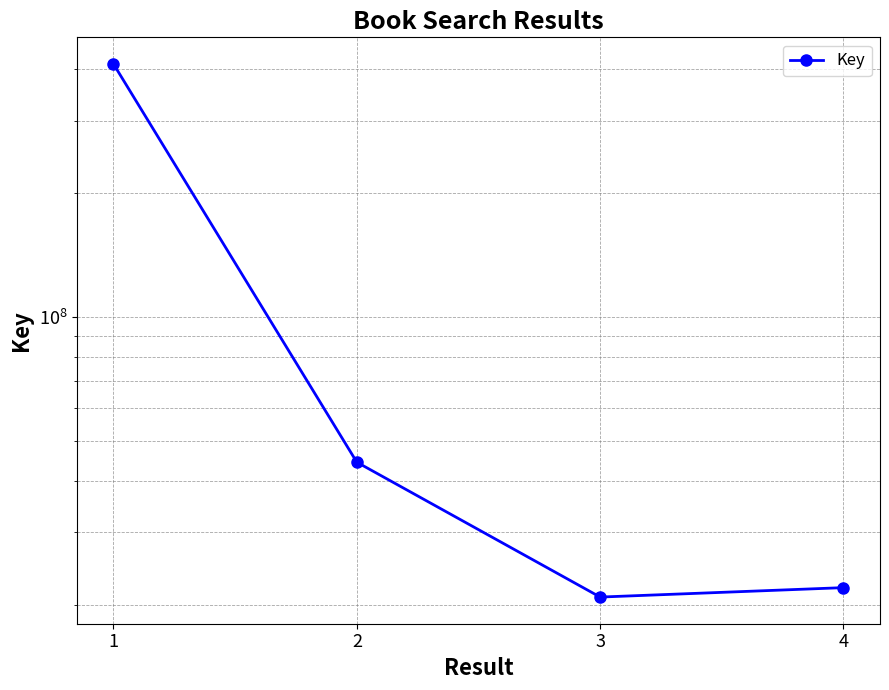

Approximately how many times larger is the value at 1 compared to 4?

18.7